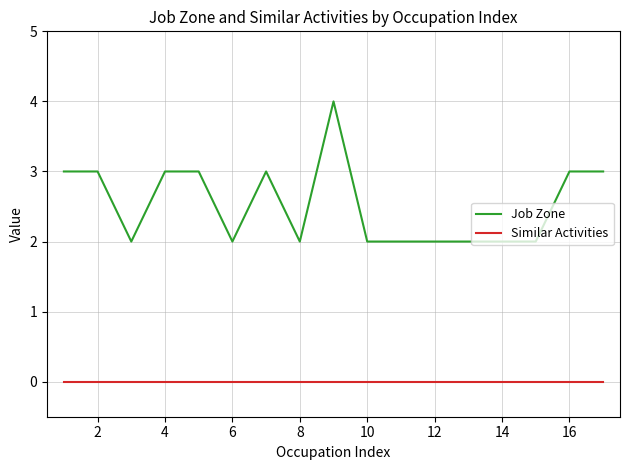

Count the Job Zone values in the range 2 to 3.

16